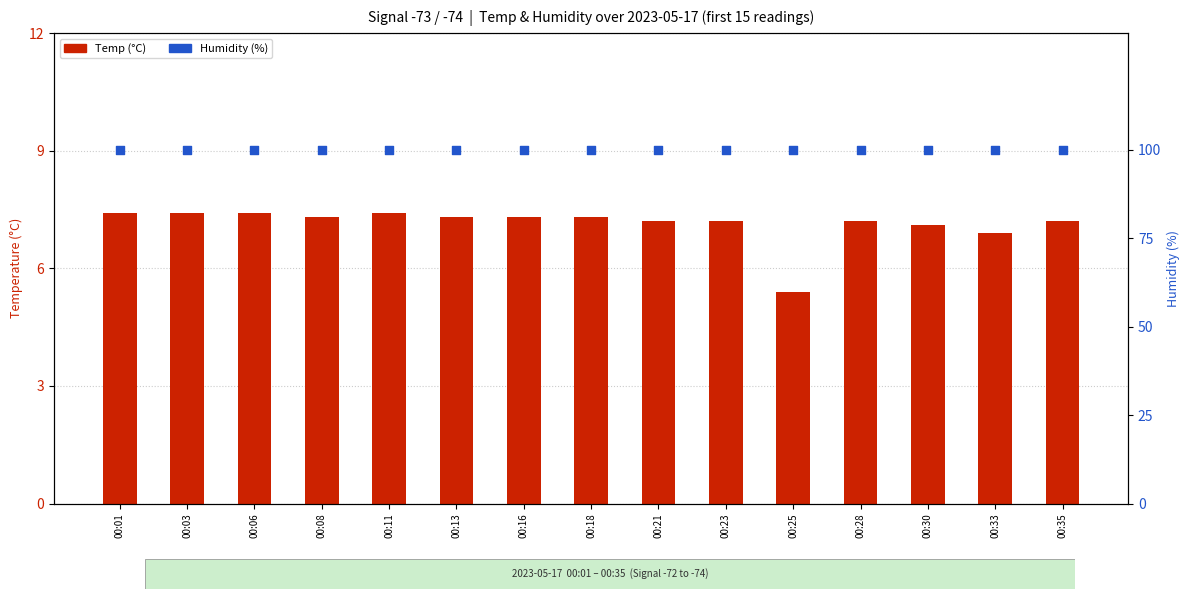

Which series reaches the minimum Y coordinate?

Temp